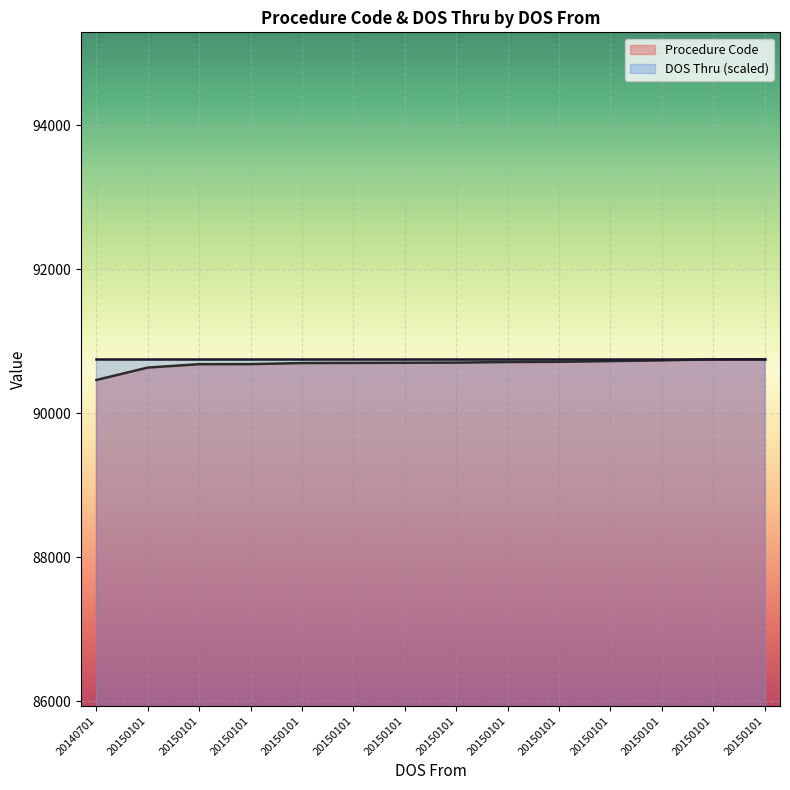

True or false: the data has more than 0 interior local peaks.

False